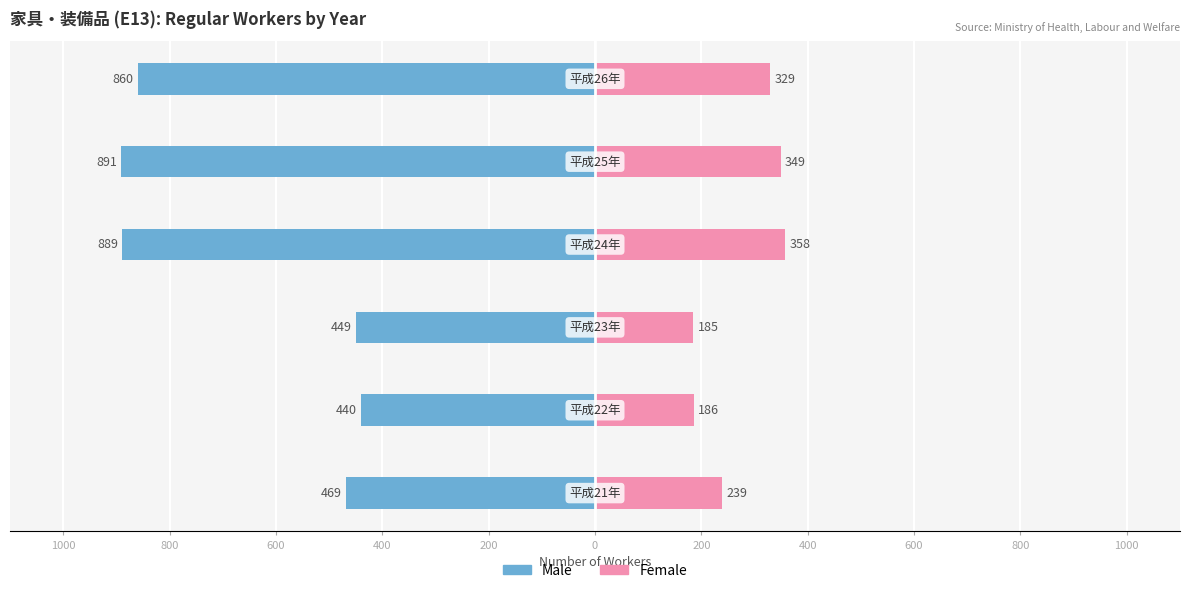

What is the value of the Female (Regular Workers) bar at the 2nd from the left?

186